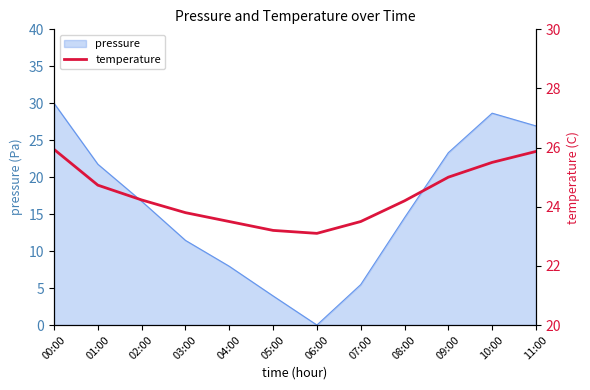

At which label is pressure closest to 15?

08:00